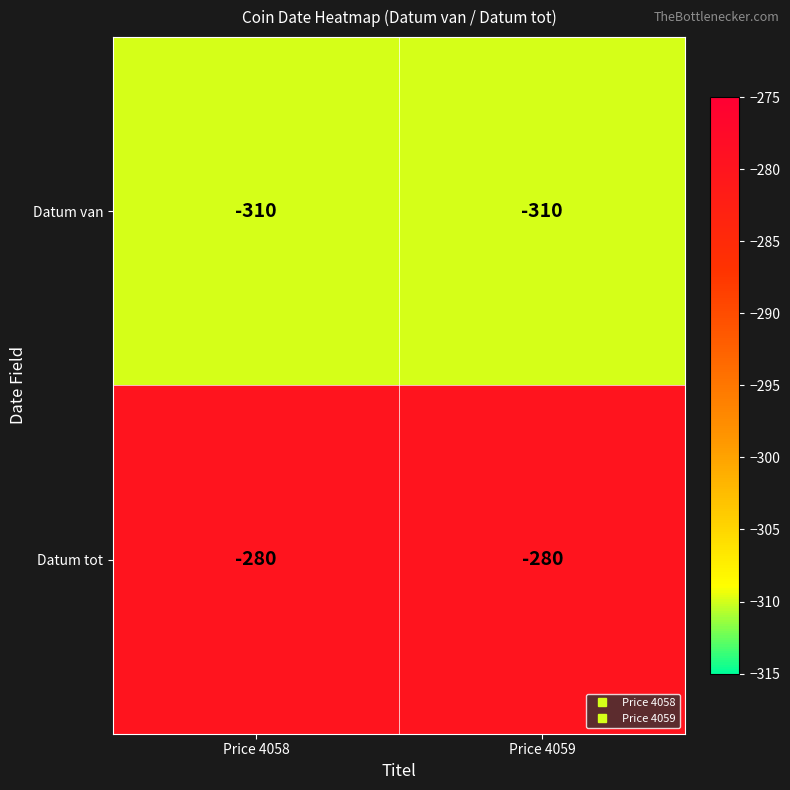

What is the total value across all series at Price 4058?

-590